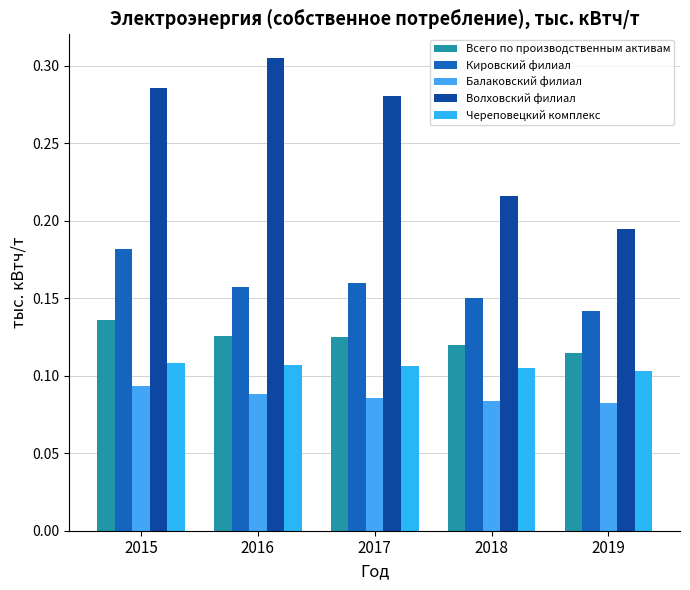

How many bars are there in total?

25